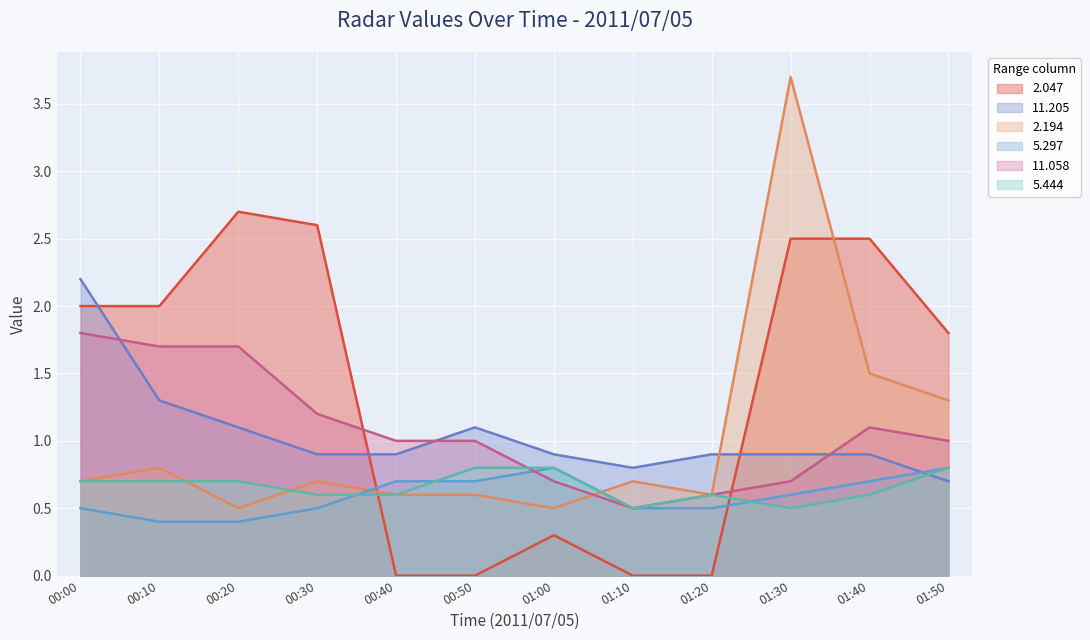

How many categories are shown in the chart?

12